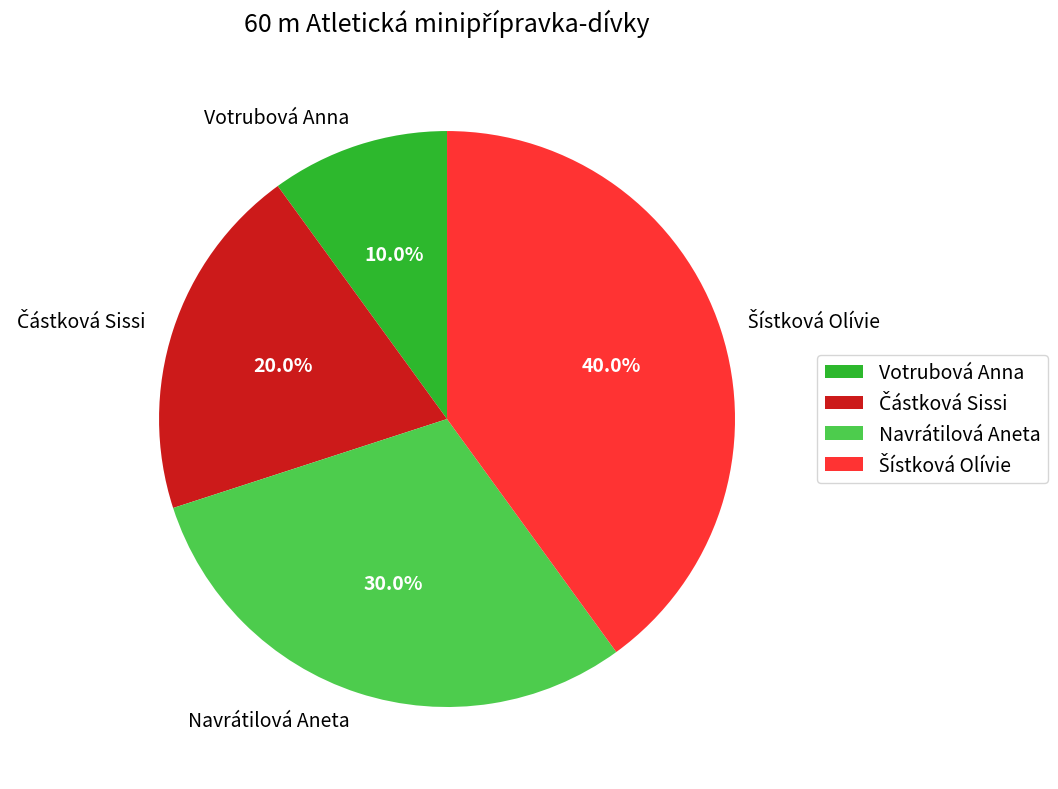

What is the ratio of the value at Votrubová Anna to the value at Navrátilová Aneta?

0.3